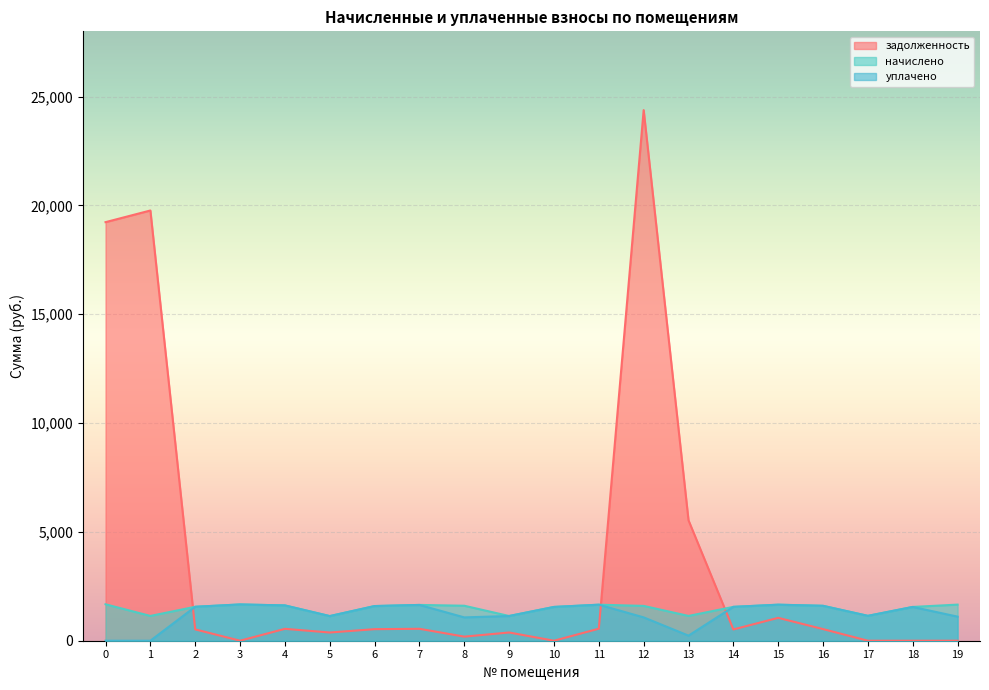

The начислено series shows 1600.2 at 12. True or false?

True